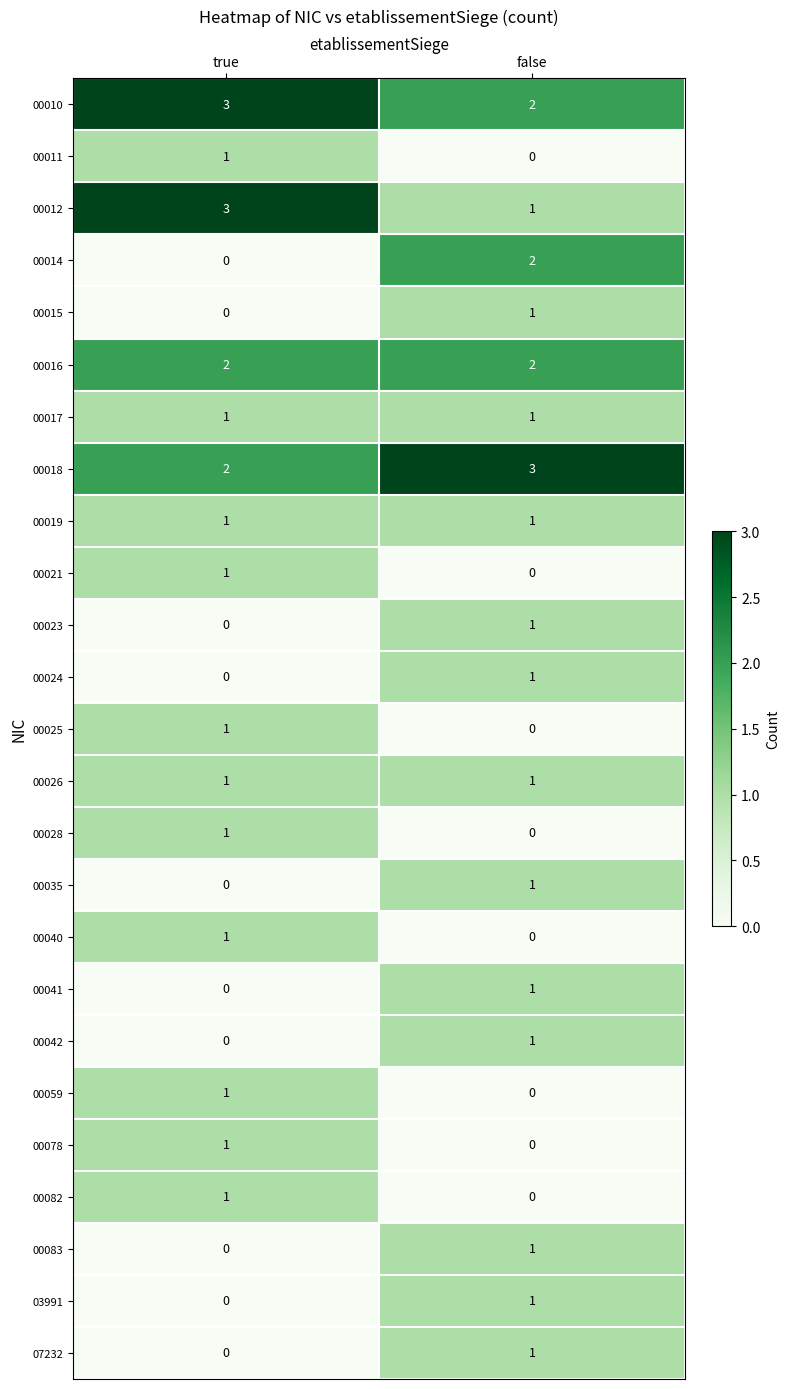

The 00035 series shows 0 at true. True or false?

True